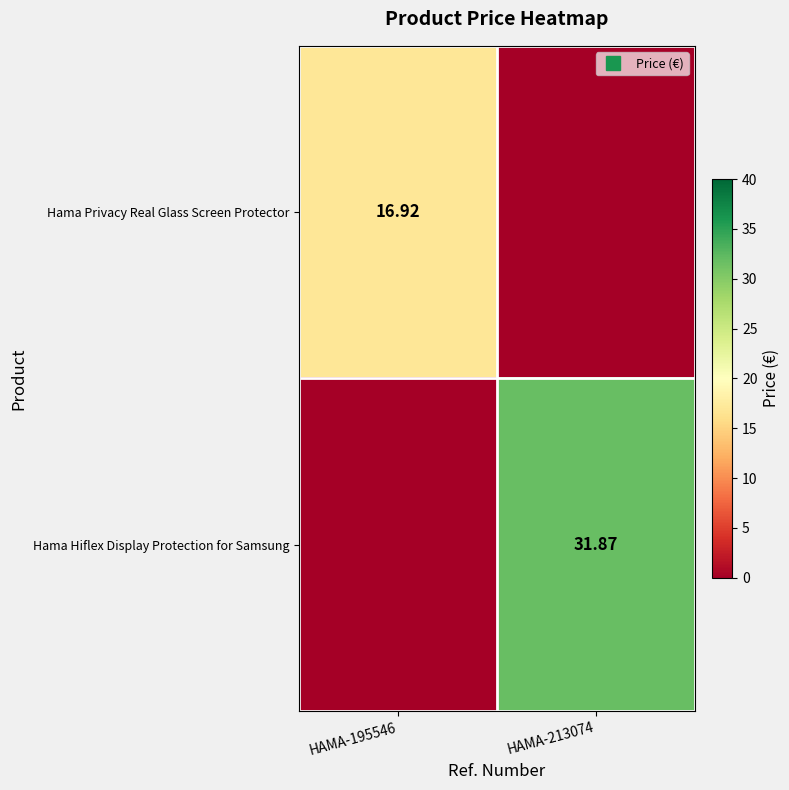

List the series in order of their peak value, lowest first.

Hama Privacy Real Glass Screen Protector, Hama Hiflex Display Protection for Samsung